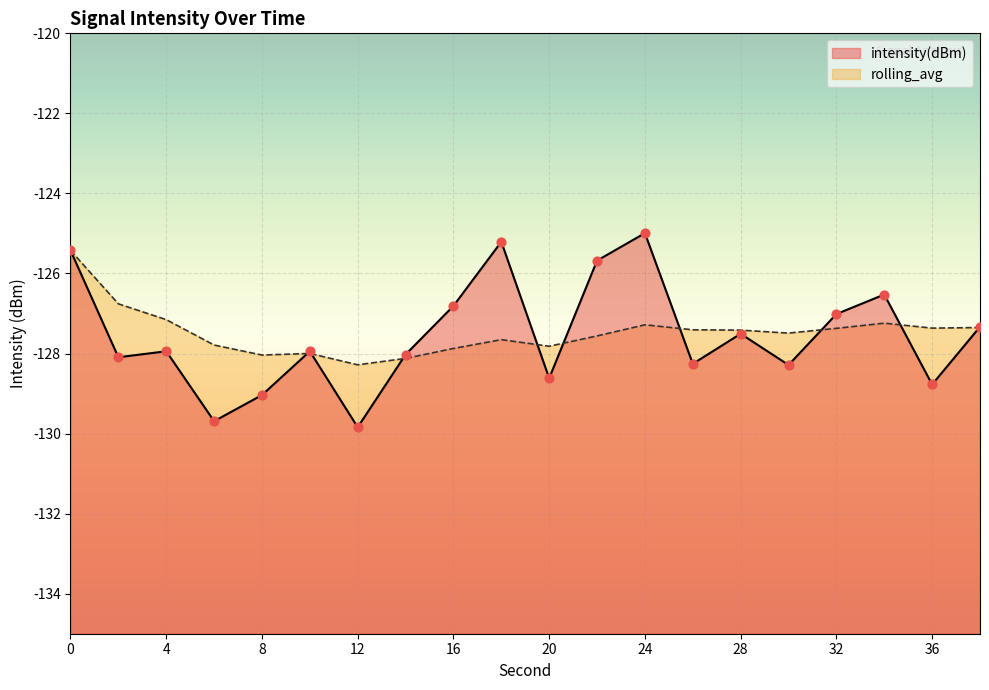

What are all the series names shown in the legend?

intensity(dBm), rolling_avg